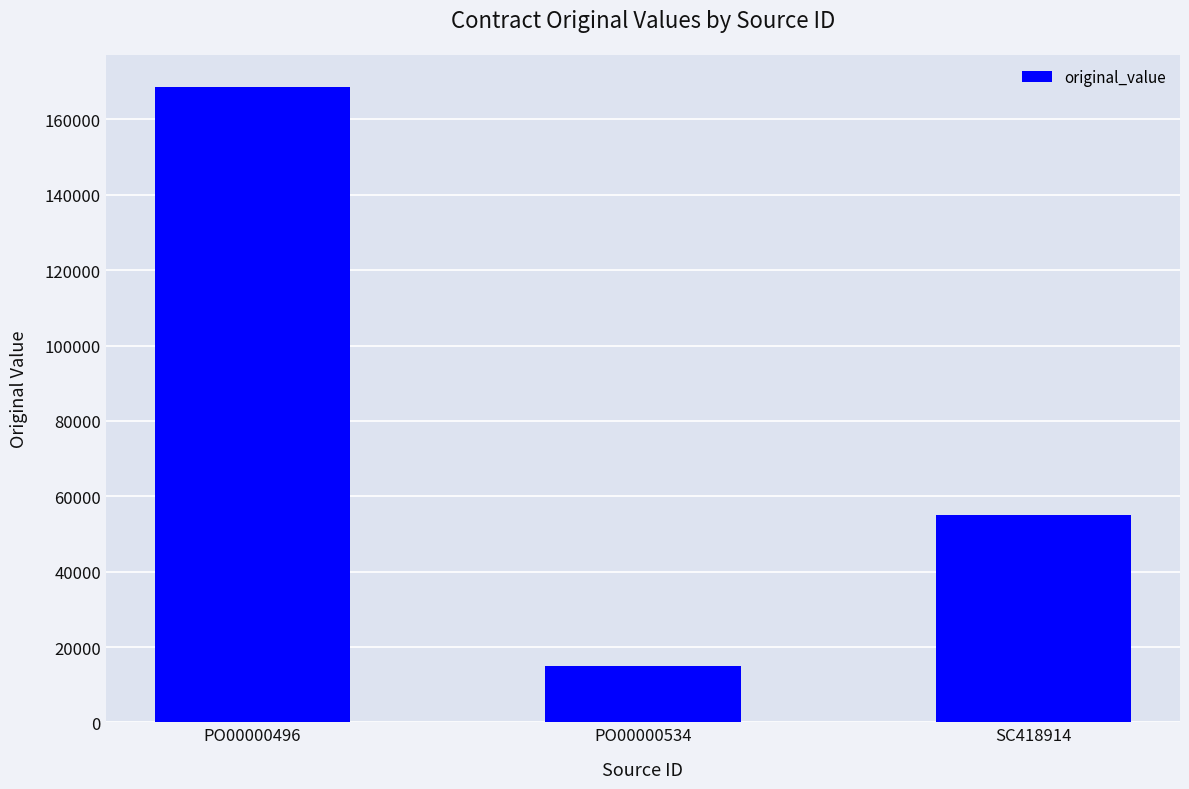

How many data points does each series have?

3